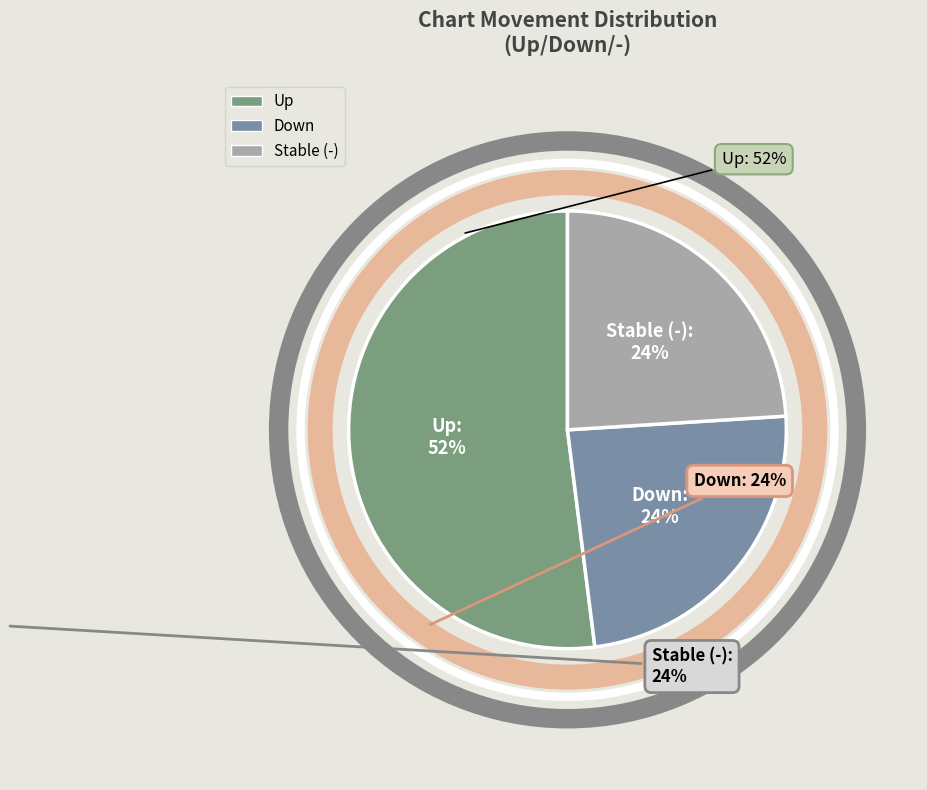

To the nearest percent, what is the average slice percentage?

33%